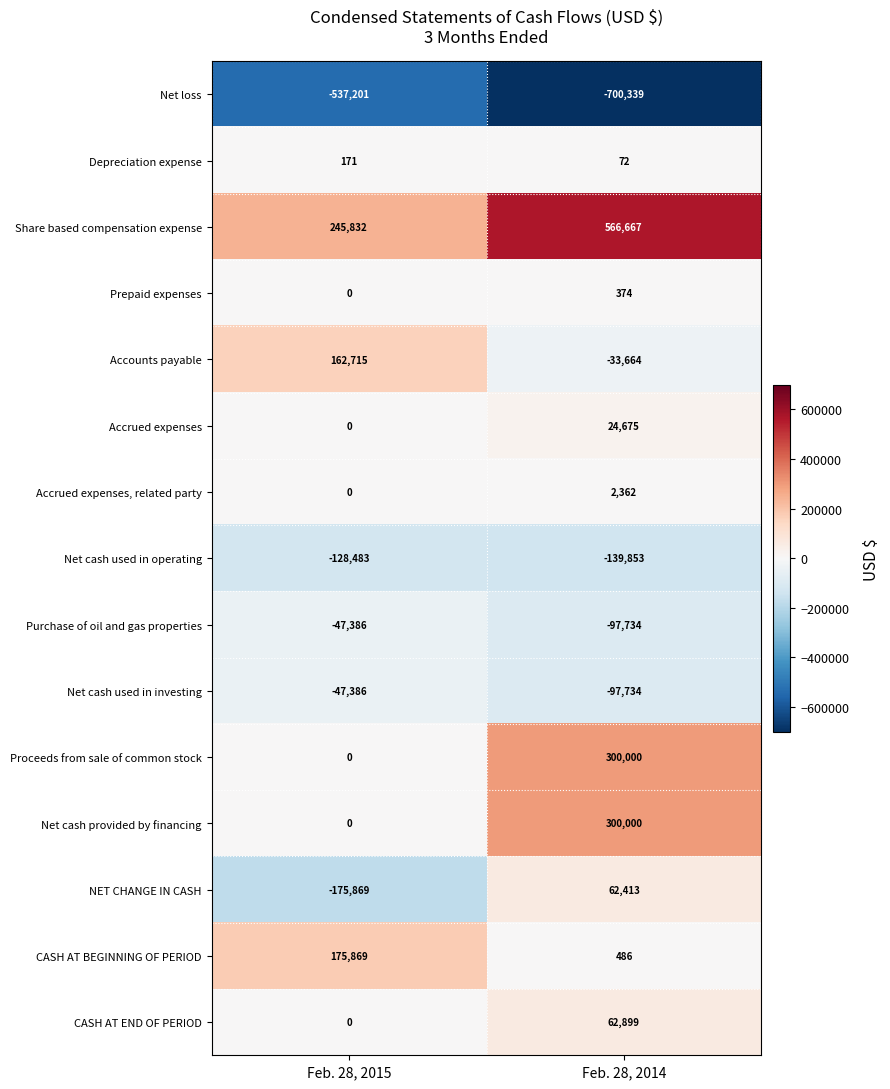

True or false: Accrued expenses, related party has a value of 0 at Feb. 28, 2015.

True